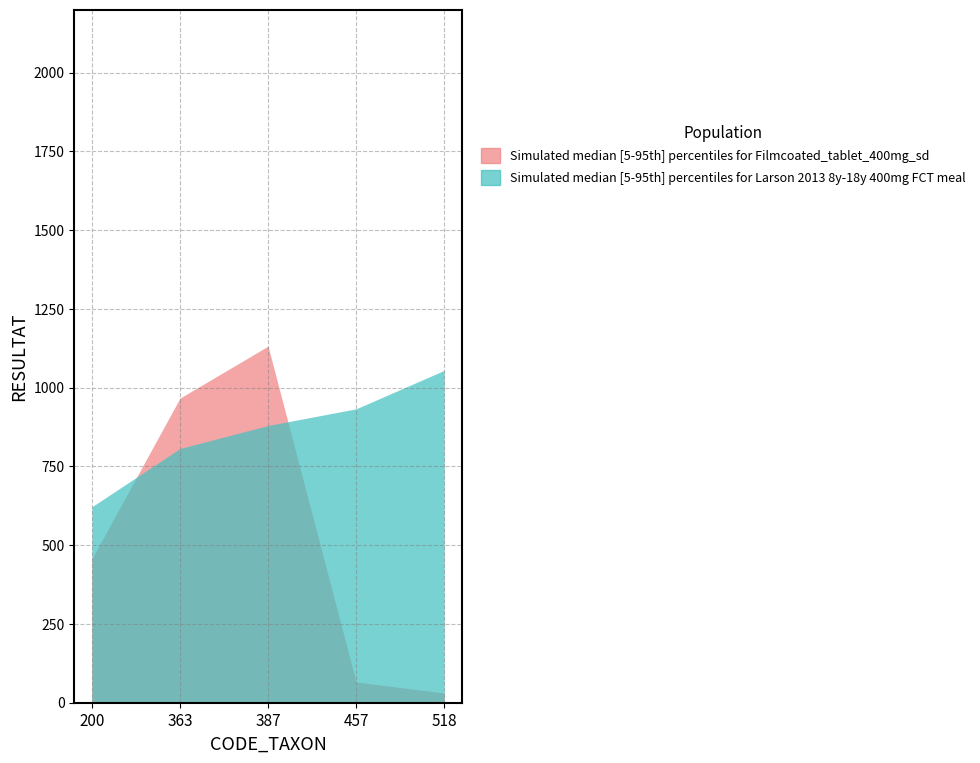

True or false: Simulated median [5-95th] percentiles for Filmcoated_tablet_400mg_sd and Simulated median [5-95th] percentiles for Larson 2013 8y-18y 400mg FCT meal intersect in this chart.

True